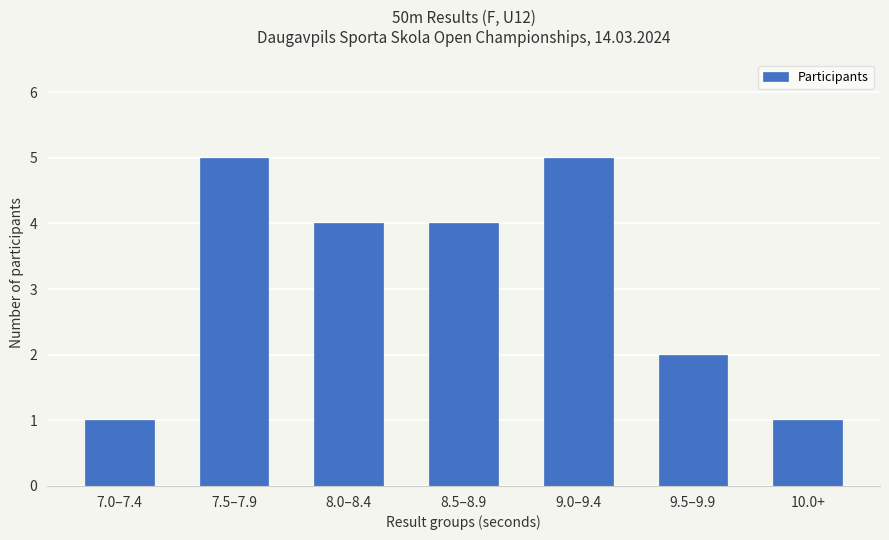

What is the change in value from 7.0–7.4 to 8.5–8.9?

+3